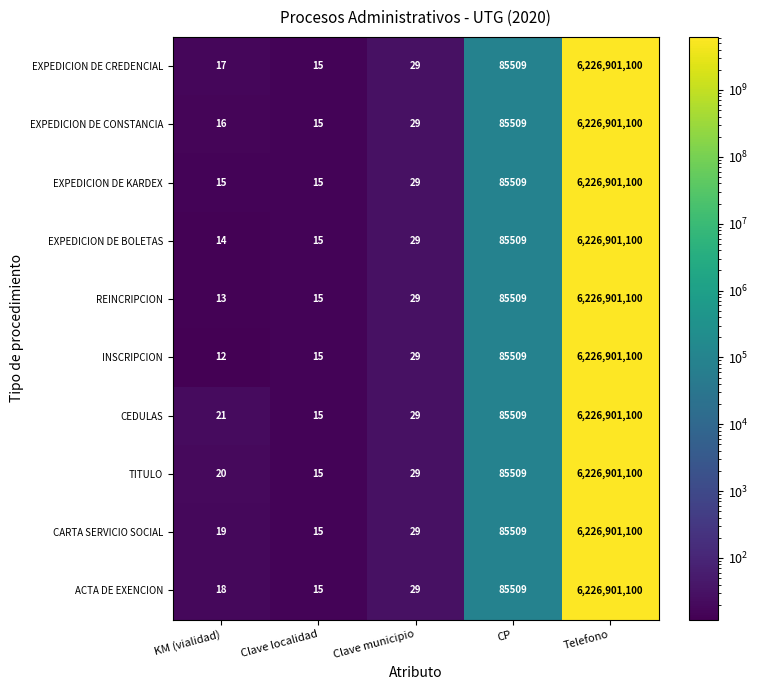

Which series changed the most between KM (vialidad) and Clave municipio?

INSCRIPCION